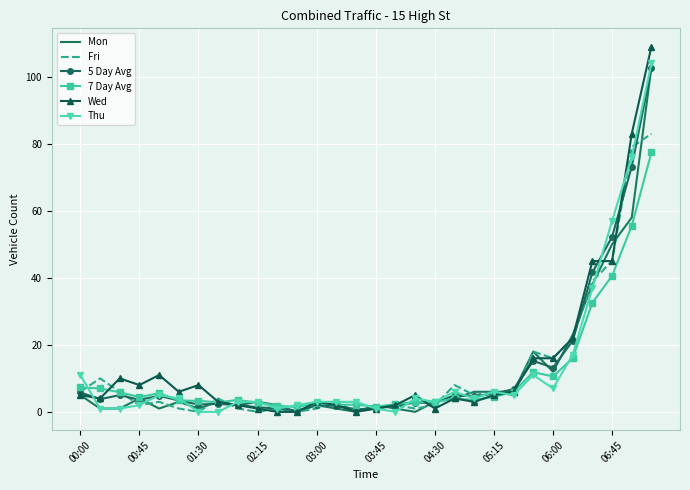

Which series has the largest range (max minus min)?

Wed